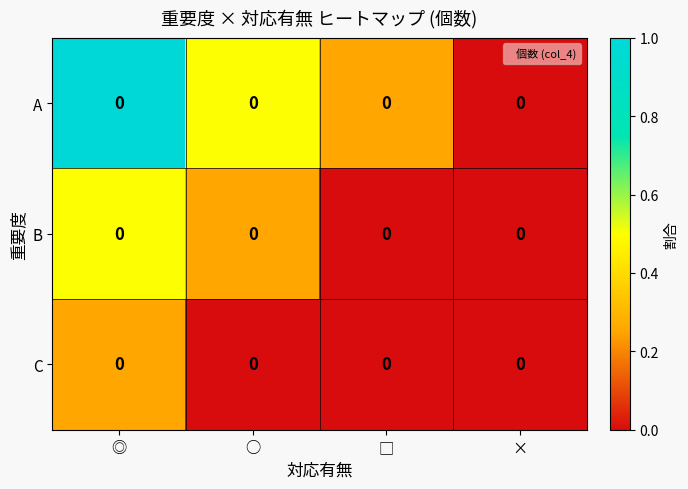

At which category is the sum across all series the highest?

◎